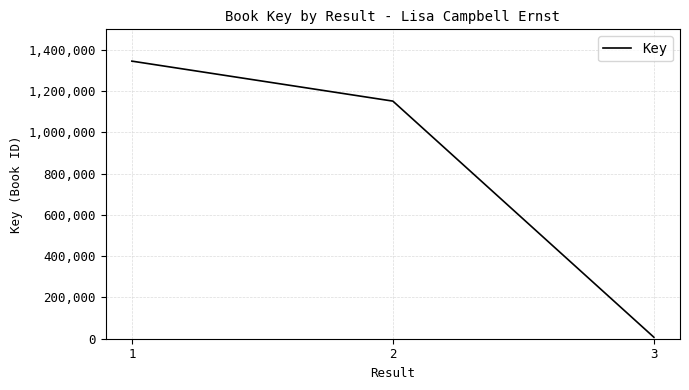

How many values are below 1151981?

1